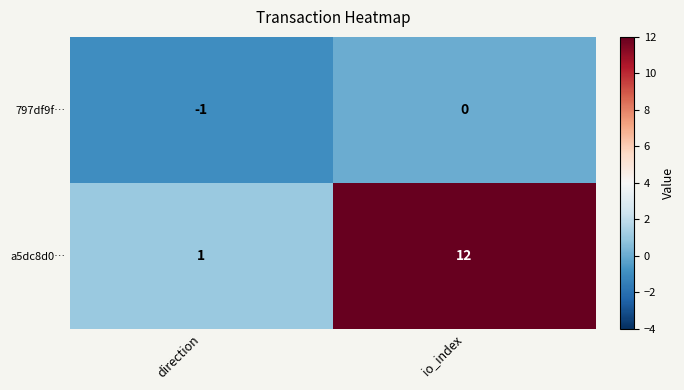

List the series in order of their peak value, highest first.

a5dc8d0…, 797df9f…